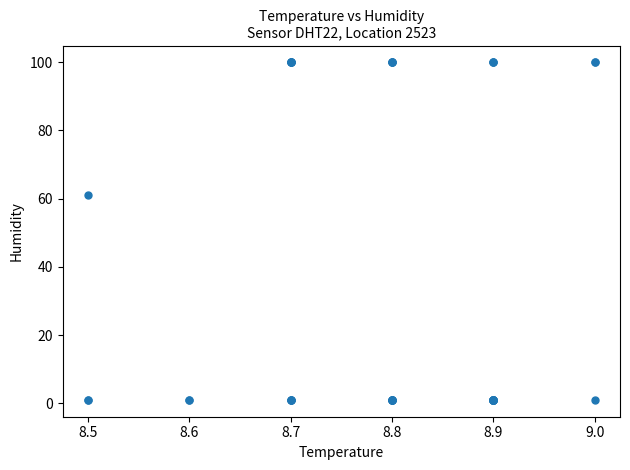

What Y value in the scatter plot is closest to 50?

61.0